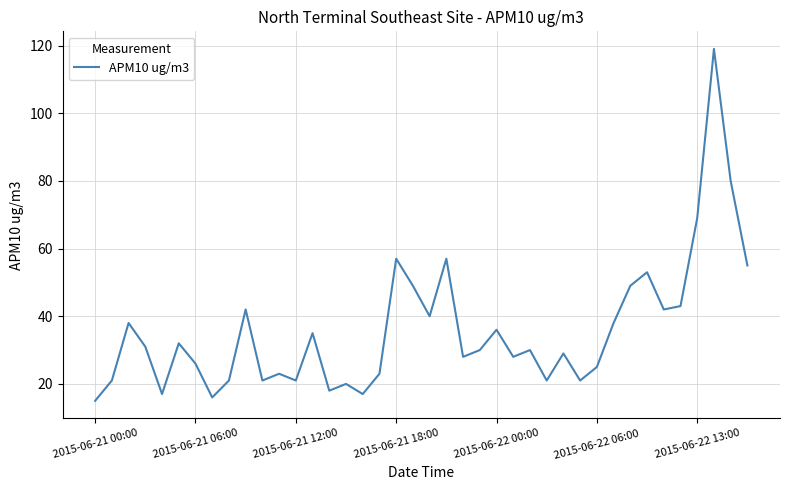

What is the greatest value displayed?

119